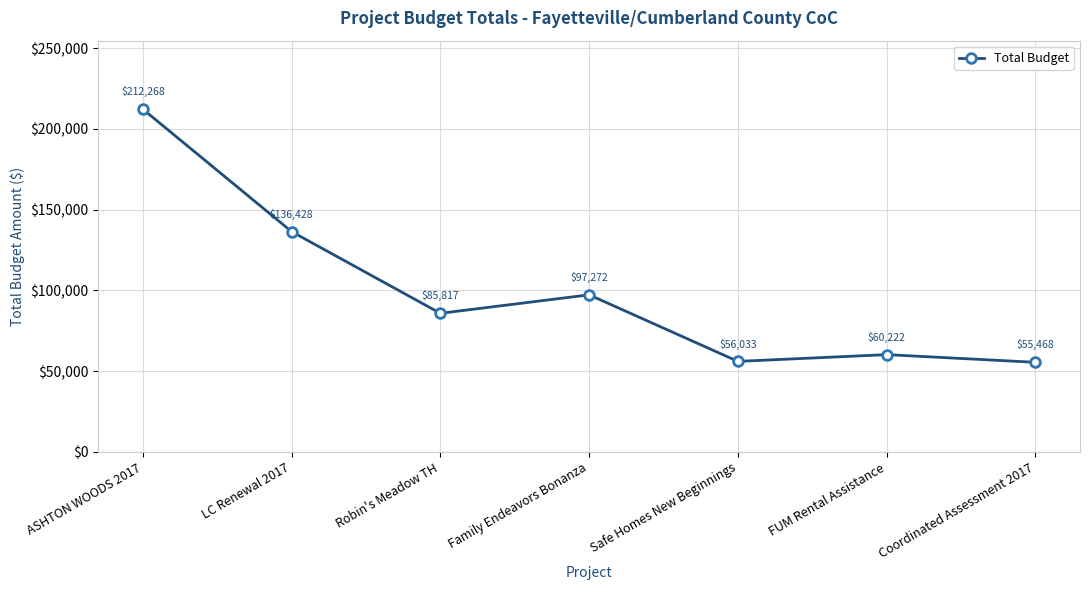

Rank the categories by value from highest to lowest.

ASHTON WOODS 2017, LC Renewal 2017, Family Endeavors Bonanza, Robin's Meadow TH, FUM Rental Assistance, Safe Homes New Beginnings, Coordinated Assessment 2017